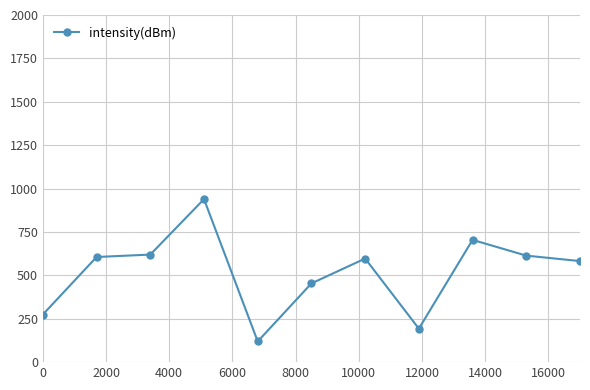

Does the chart display data point markers on the line(s)?

Yes